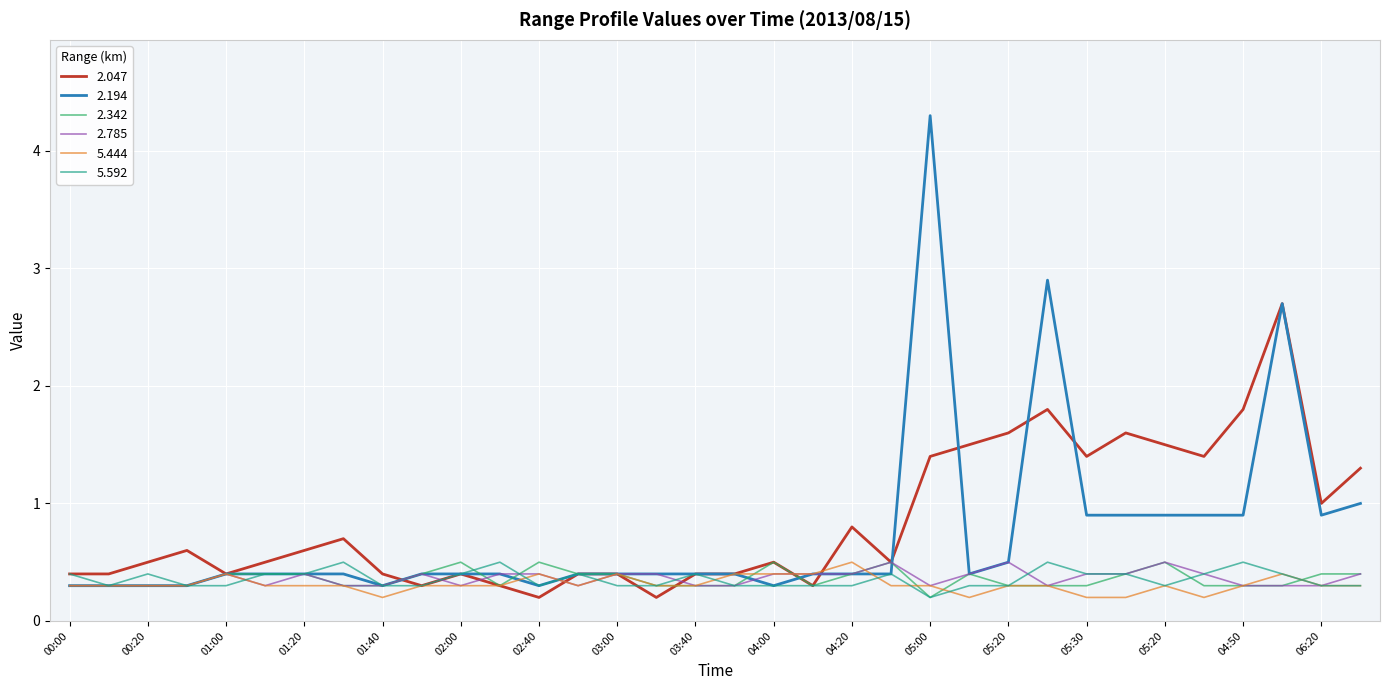

What is the highest value of the 2.194 series?

4.3